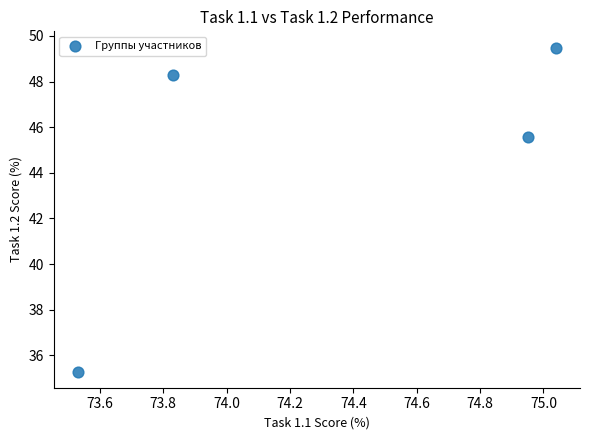

What is the range of Y values (max minus min)?

14.2